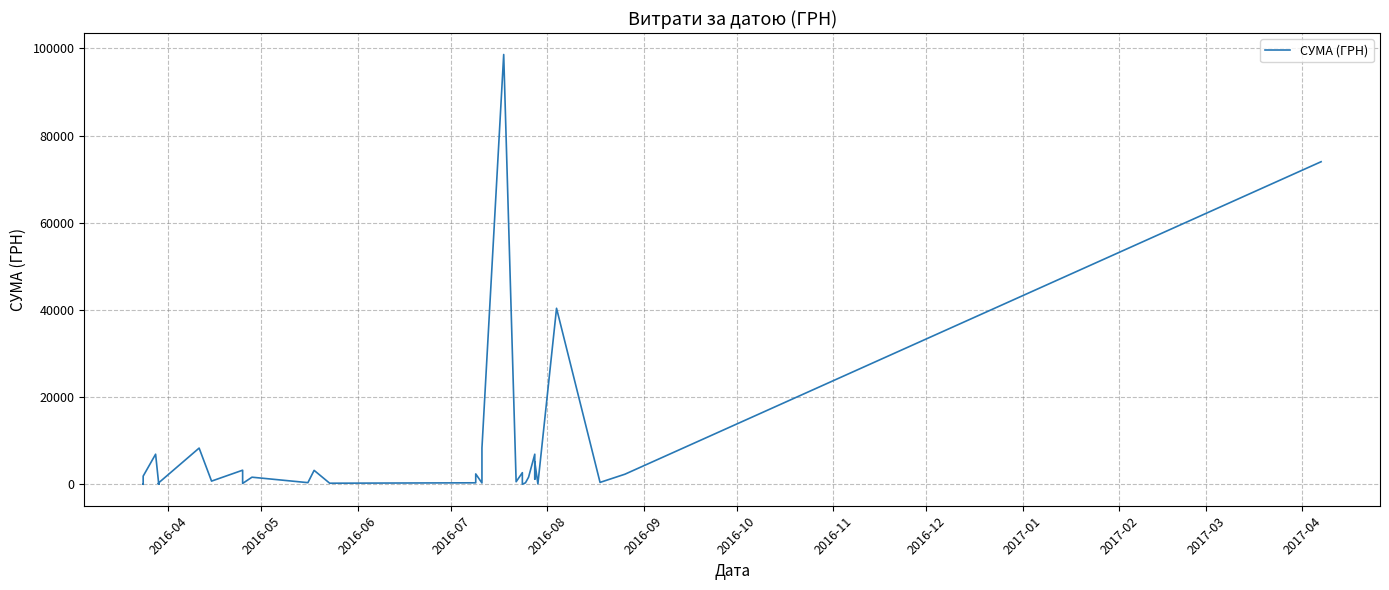

What is the greatest value displayed?

98587.6